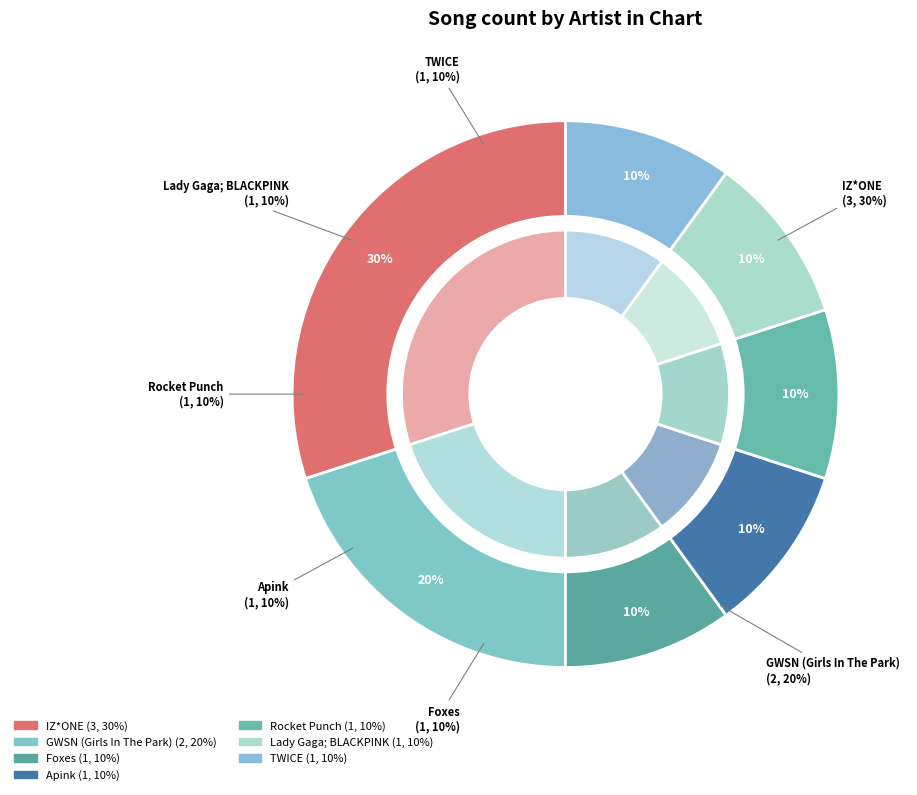

Is there any slice that represents more than half of the pie?

No